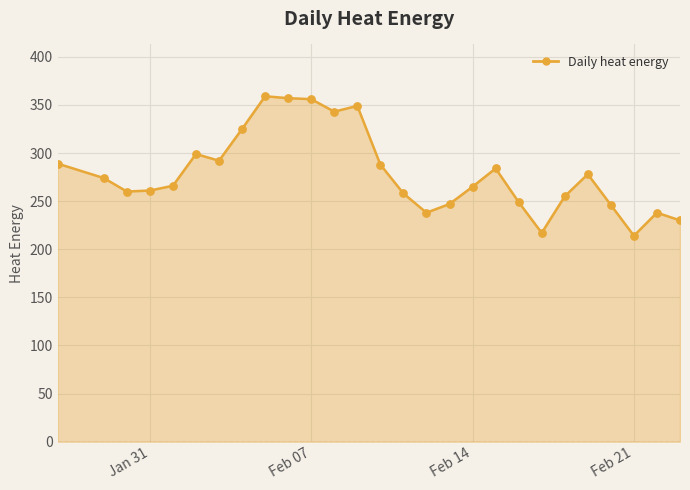

What is the difference between the maximum and minimum values?

145